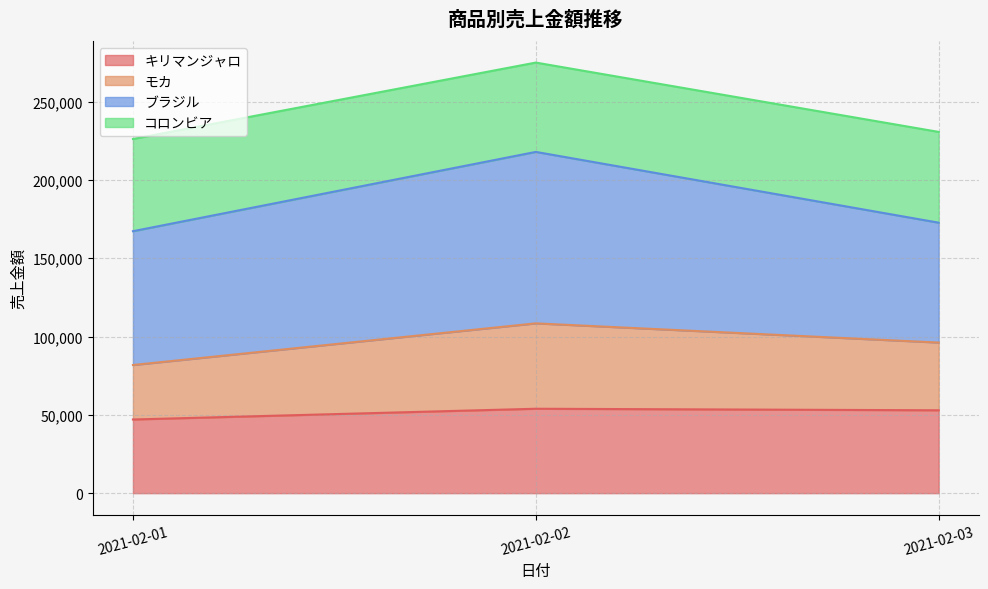

What is the highest value of the キリマンジャロ series?

53900